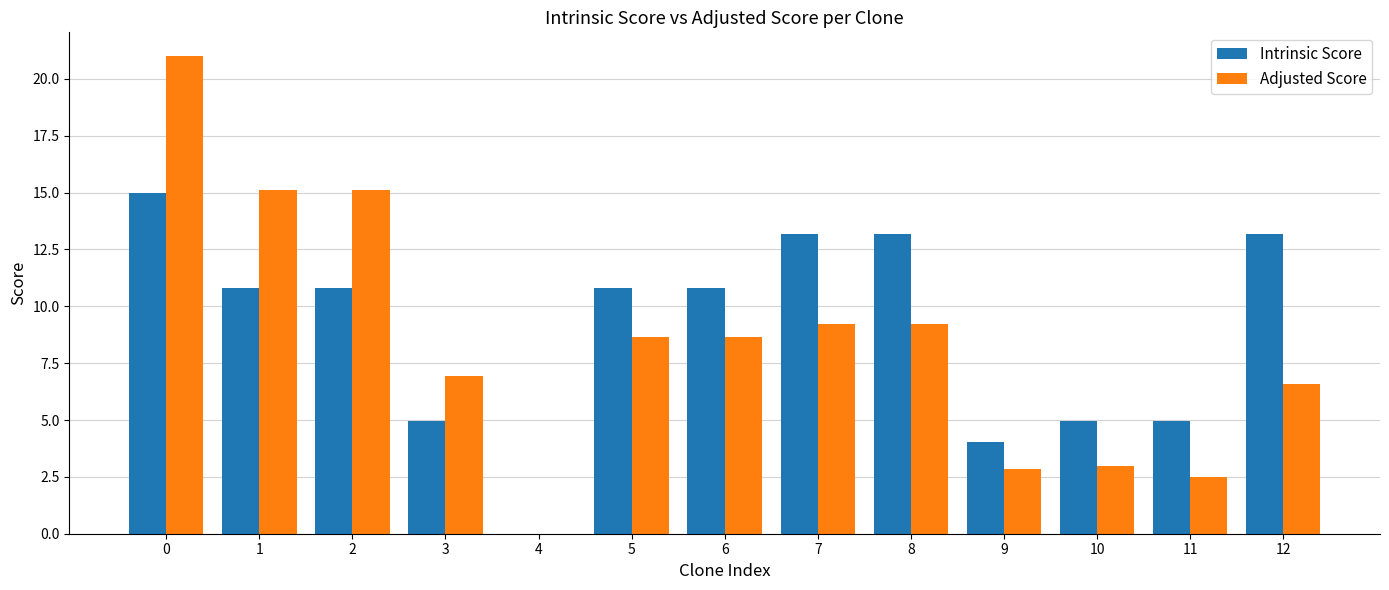

What is the maximum value for Intrinsic Score?

15.0